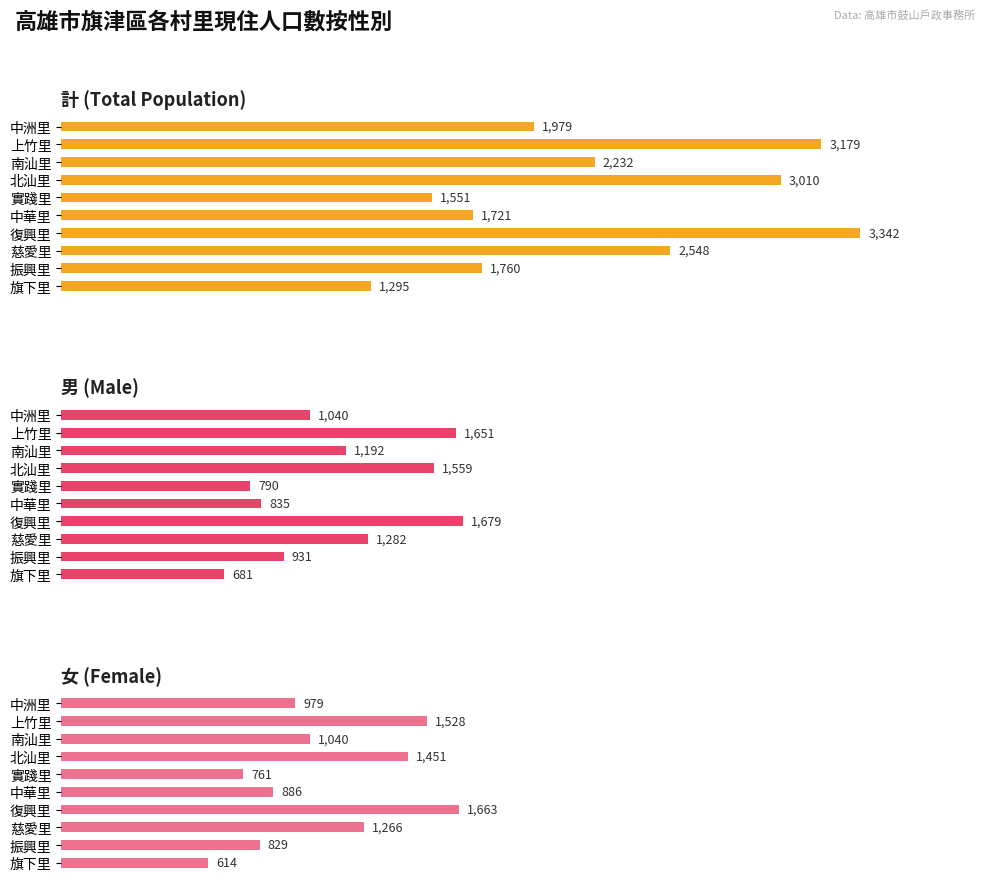

Rank the series by their maximum value, from lowest to highest.

女 (Female), 男 (Male), 計 (Total Population)